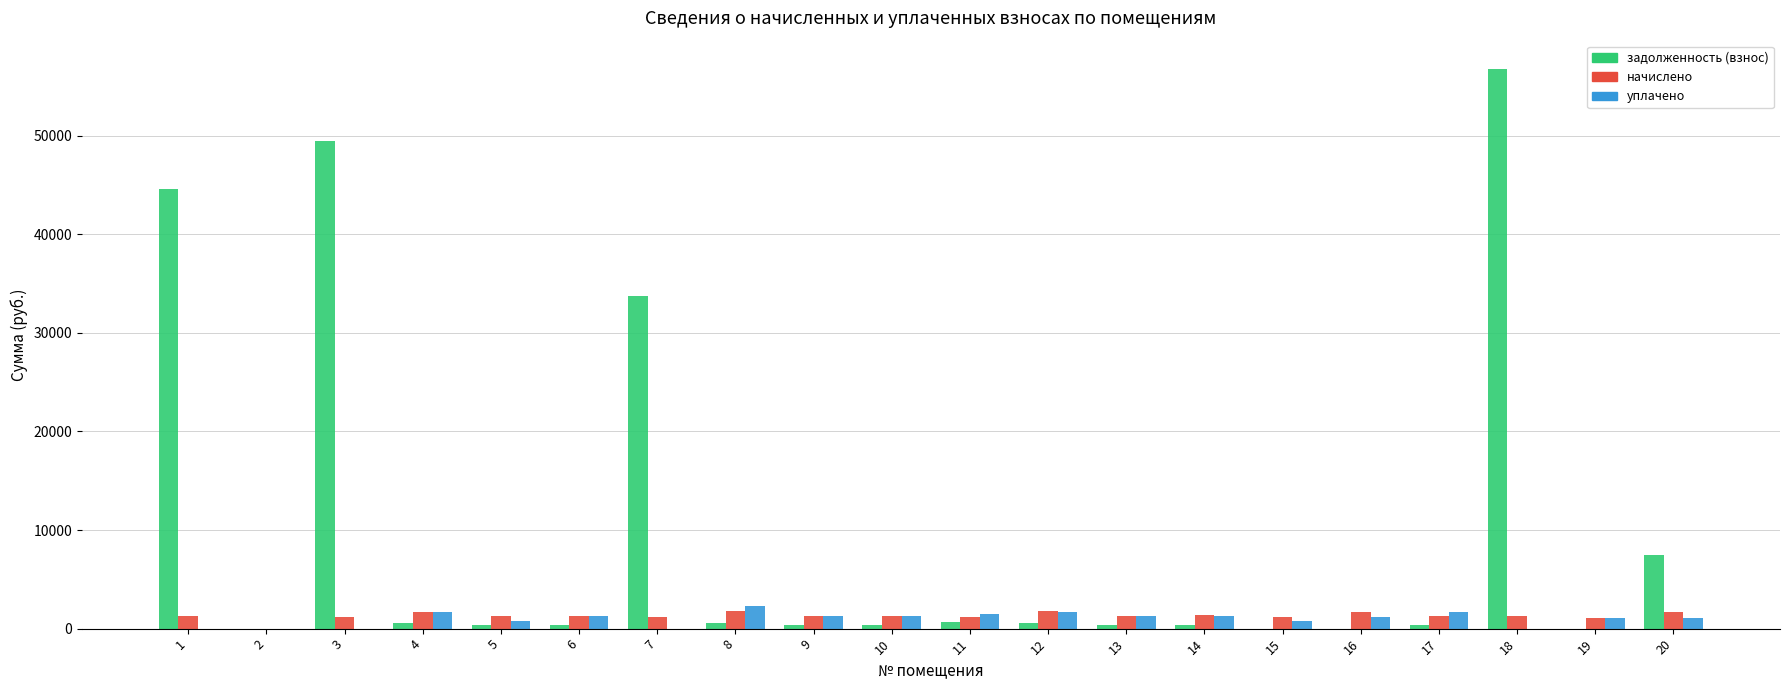

The value of задолженность (взнос) at 10 is 400.9. True or false?

True